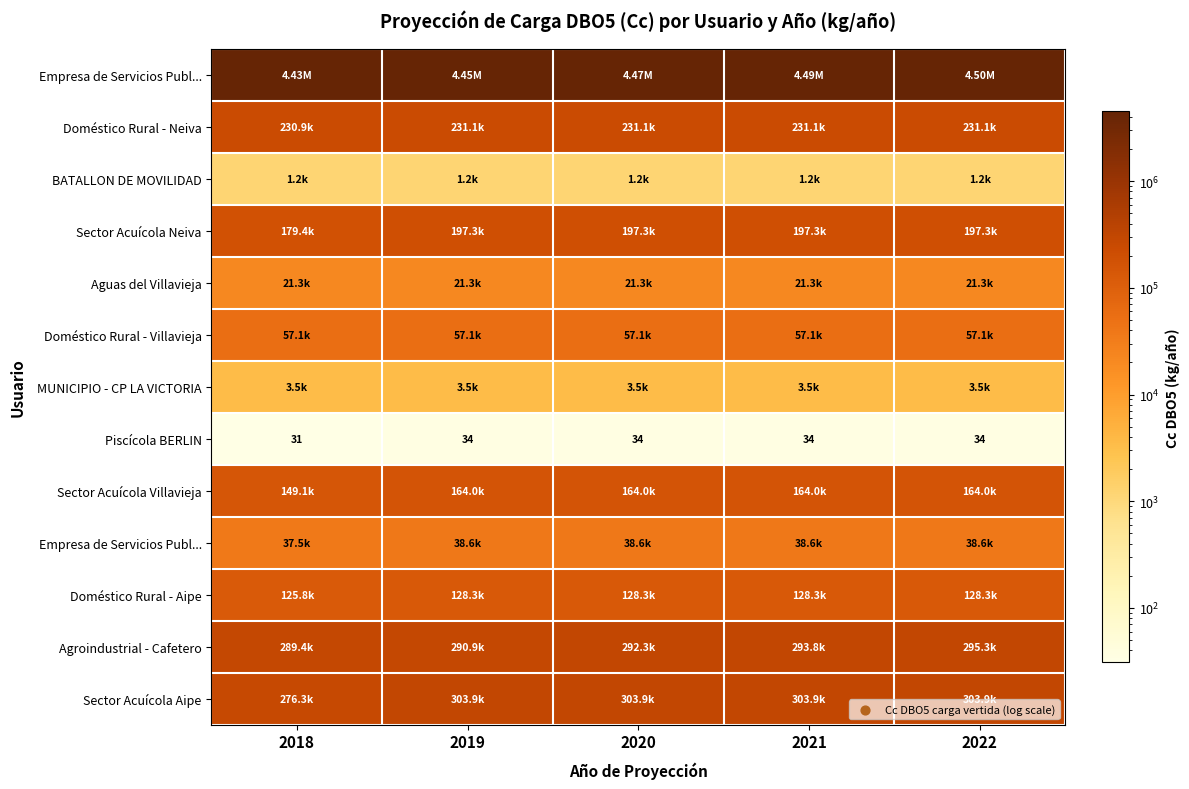

What is the greatest value displayed?

4503157.0